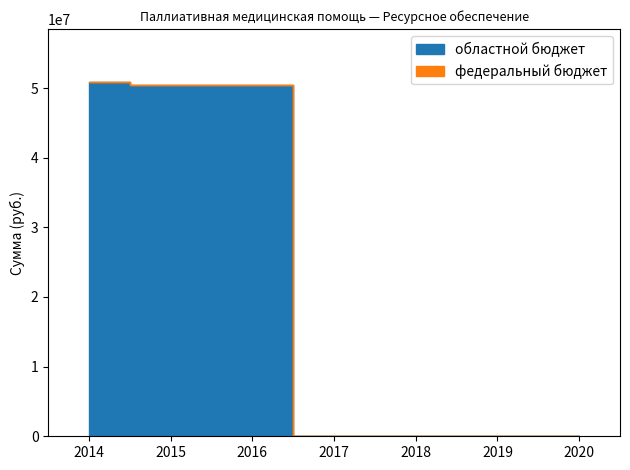

True or false: the data has more than 0 interior local peaks.

False